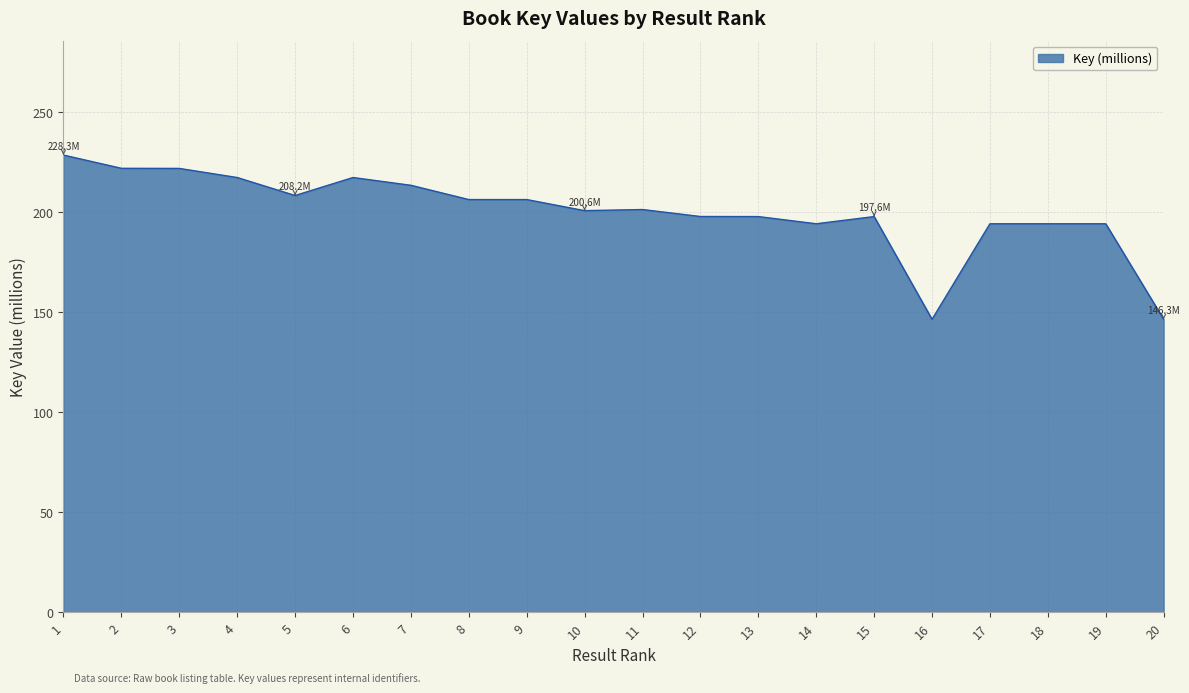

What is the change in value from 4 to 8?

-11.0